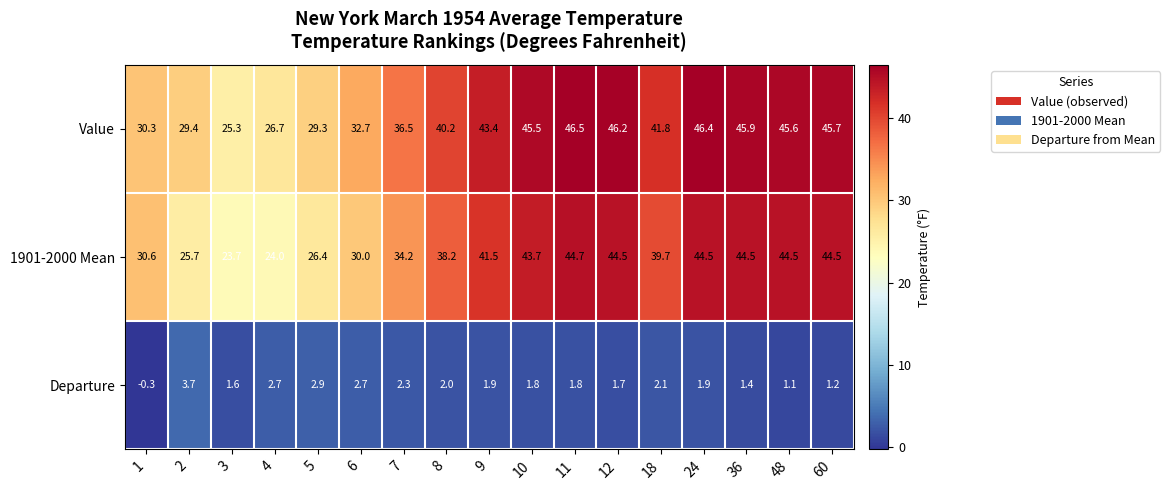

What is the spread (max minus min) of values at 9?

41.5